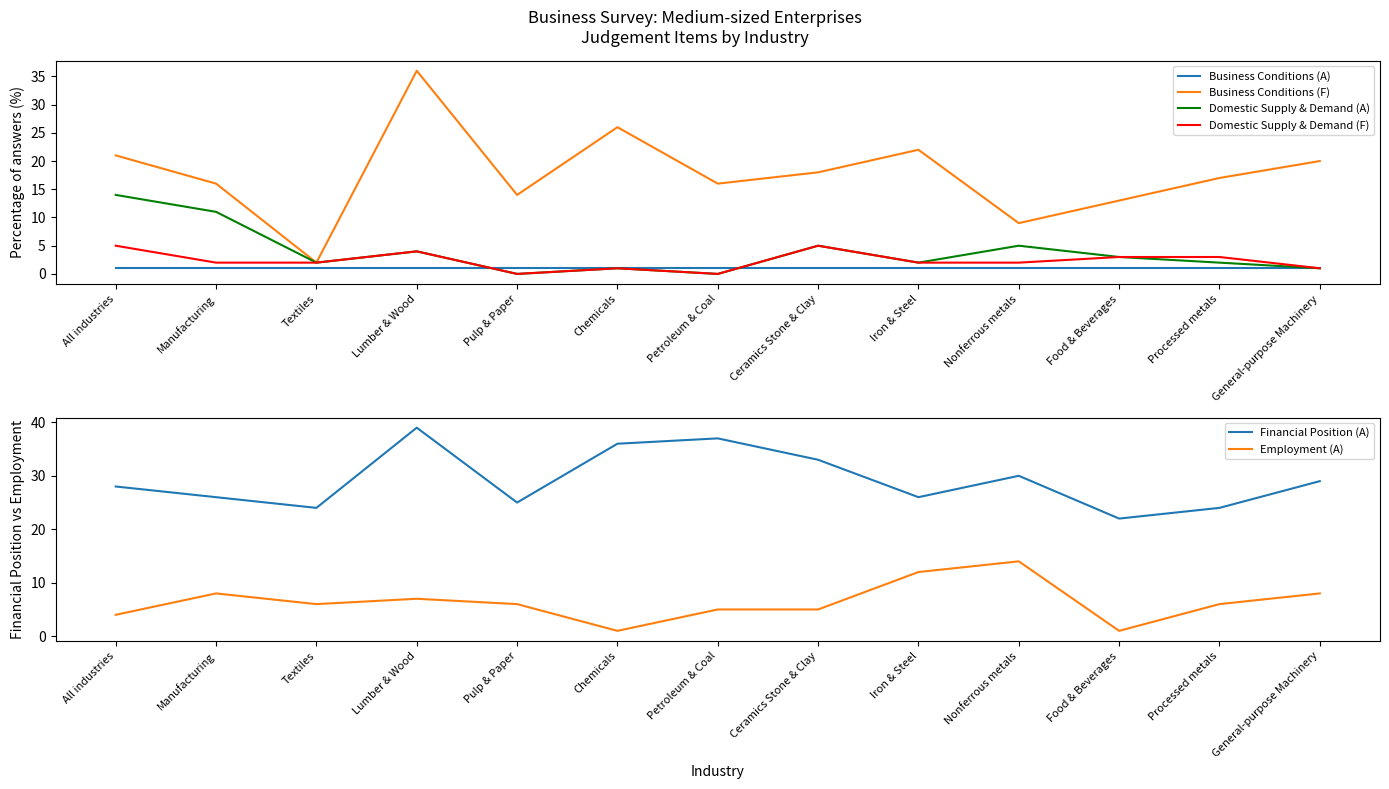

How many values in the Financial Position (A) series are below 28?

6